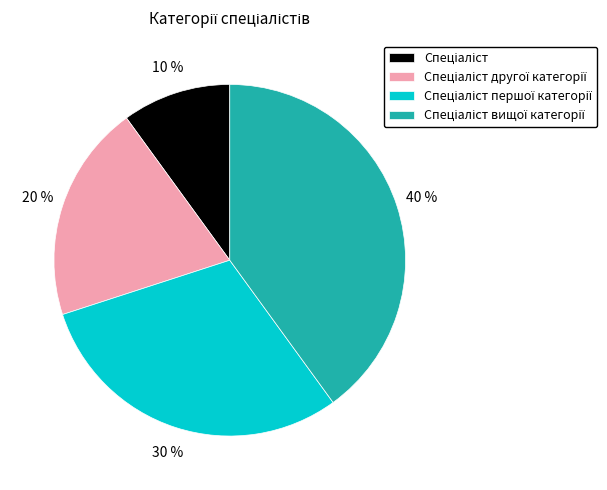

Count the number of slices in the pie.

4